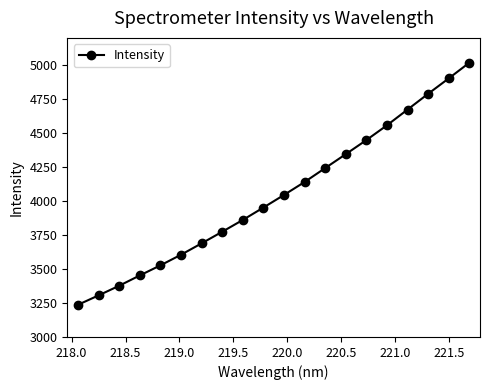

What is the difference between the maximum and second lowest values?

1710.8